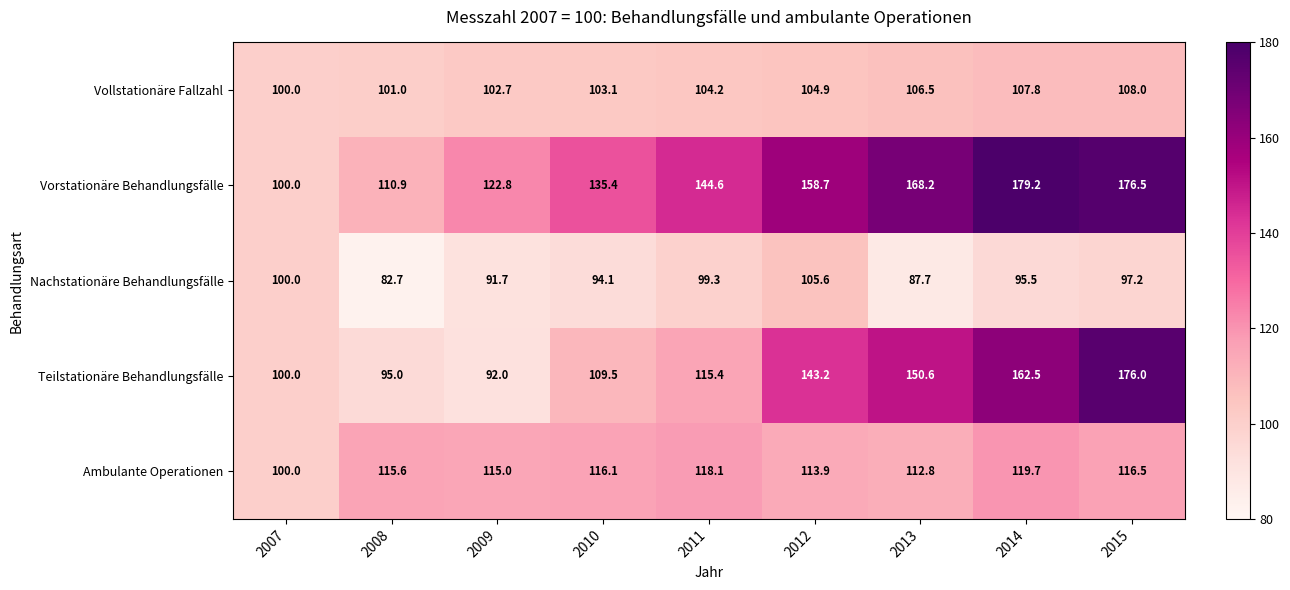

What is the difference between the highest and lowest values at 2013?

80.5